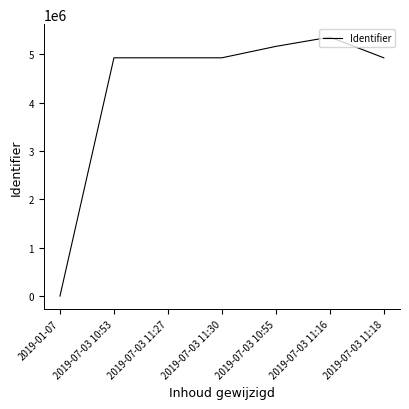

True or false: the data has more than 0 interior local peaks.

True